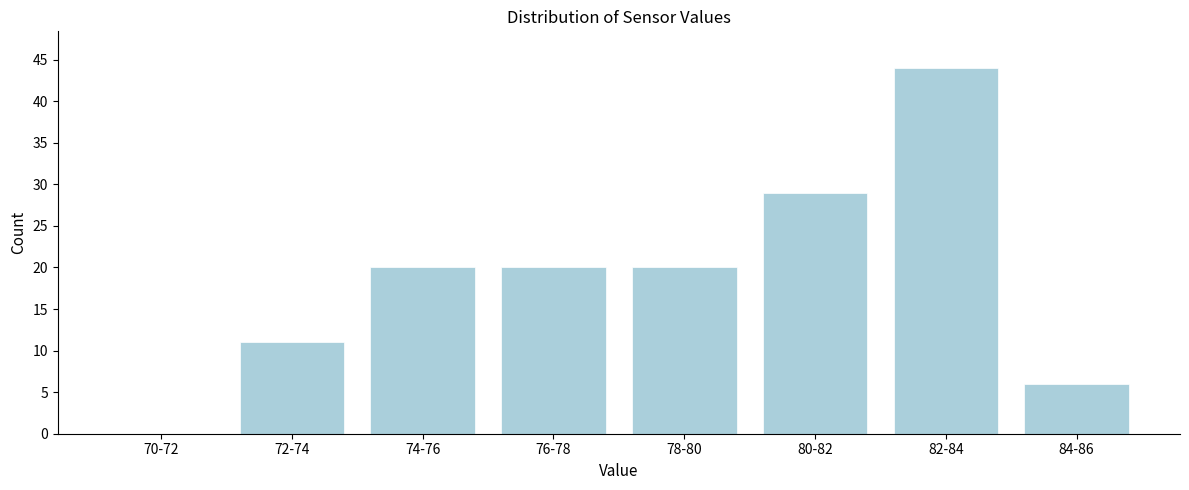

Reading left to right, transcribe all the data shown in this chart.

70-72=0	72-74=11	74-76=20	76-78=20	78-80=20	80-82=29	82-84=44	84-86=6